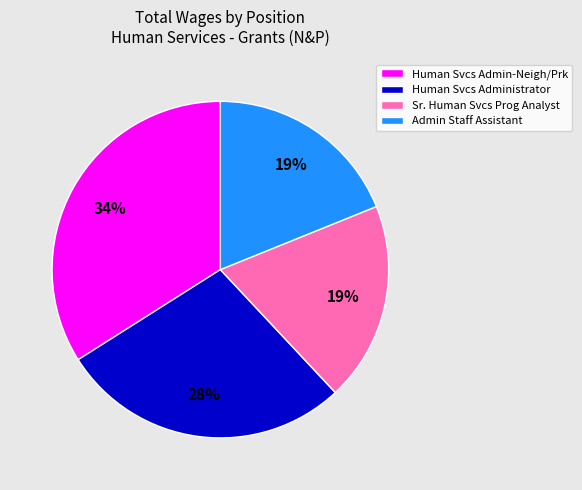

To the nearest percent, what is the average slice percentage?

25%